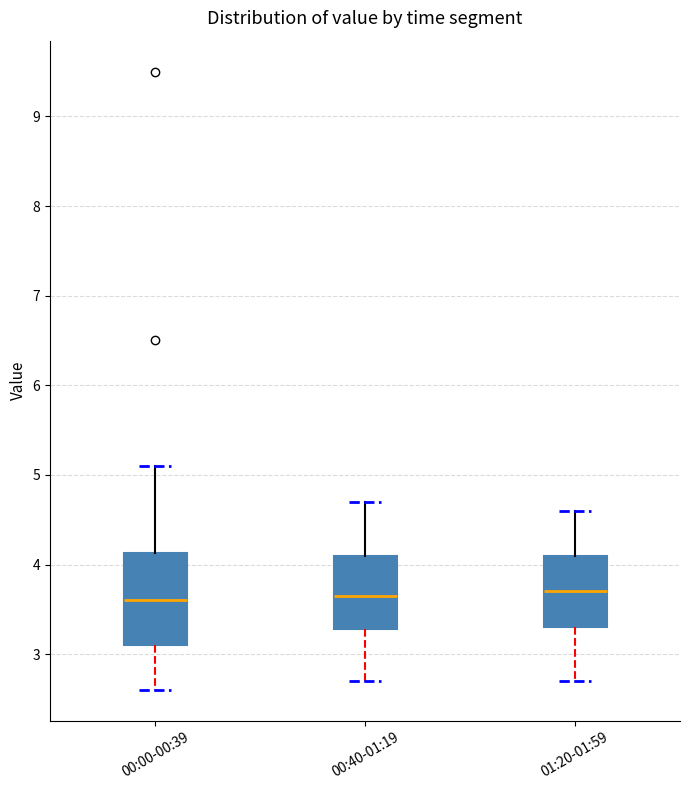

Reading left to right, read every box against the y-axis: the position of its median line, the range the box covers, and the ends of its whiskers. The values are not printed on the chart, so give them approximately, as read against the axis.

00:00-00:39: median 3.6, box 3.1 to 4.1, whiskers 2.6 to 5.1
00:40-01:19: median 3.7, box 3.3 to 4.1, whiskers 2.7 to 4.7
01:20-01:59: median 3.7, box 3.3 to 4.1, whiskers 2.7 to 4.6